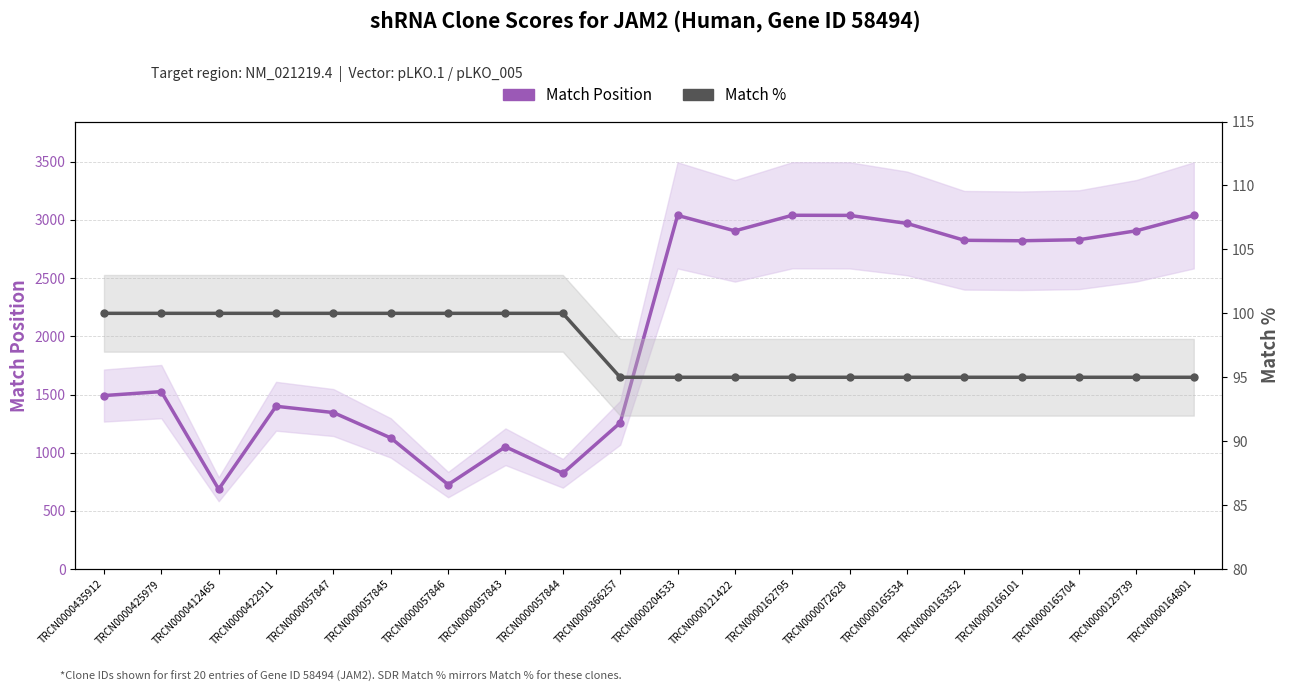

Reading left to right, what are all the values shown in this chart?

Match Position: 1491	1525	686	1399	1345	1127	726	1051	823	1257	3039	2906	3040	3039	2970	2825	2821	2830	2907	3039
Match %: 100	100	100	100	100	100	100	100	100	95	95	95	95	95	95	95	95	95	95	95